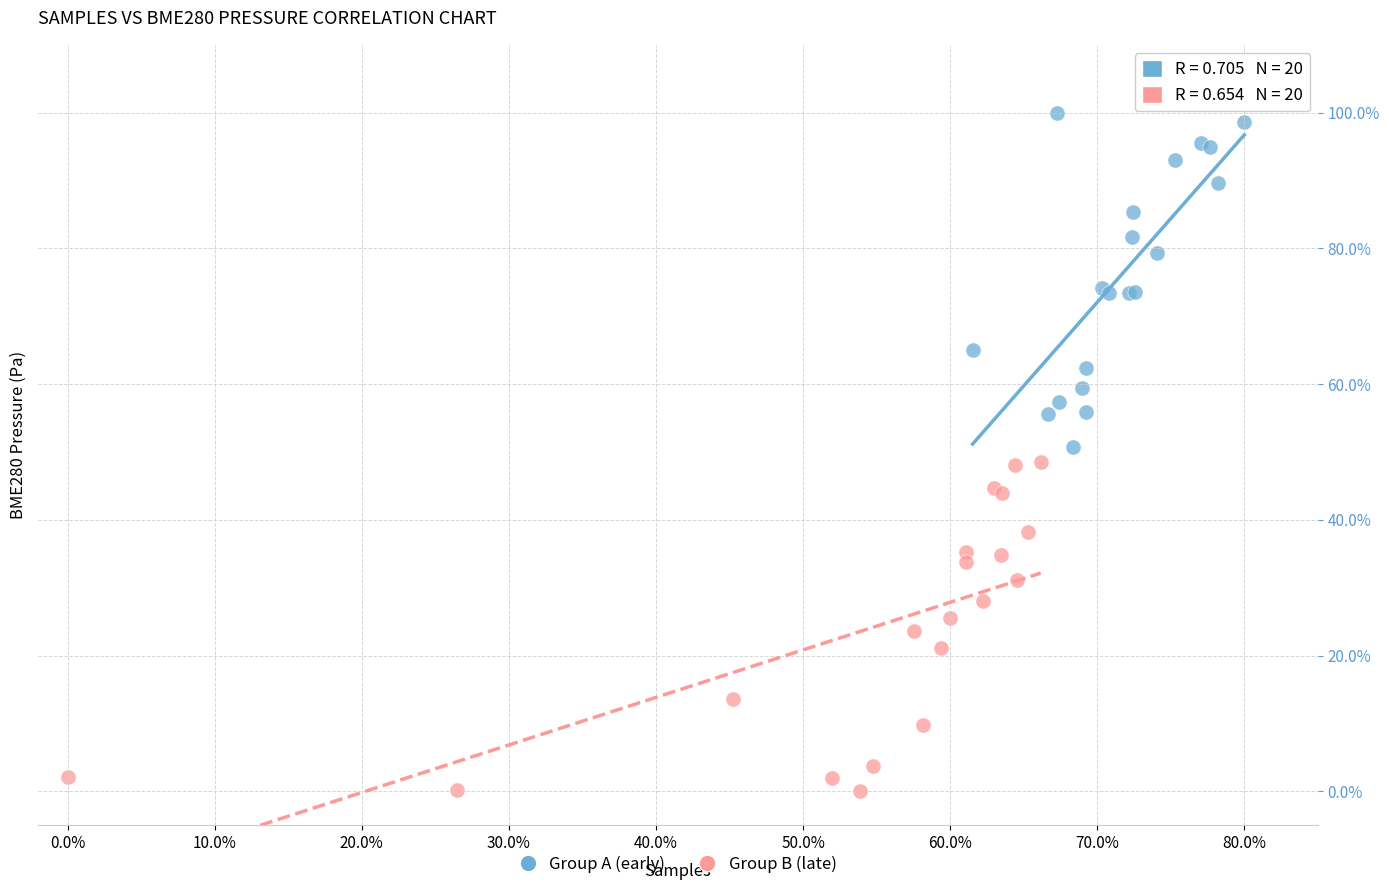

Which series contains the lowest Y value?

Group B (late)